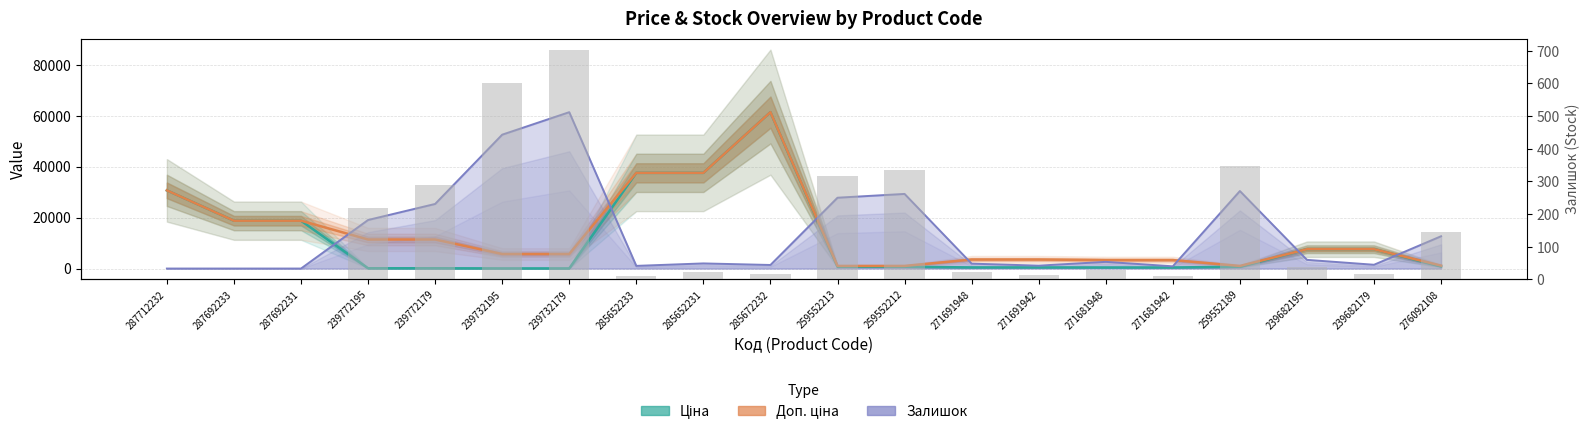

Is it true that Доп. ціна equals 4687.0 at 271681948?

False